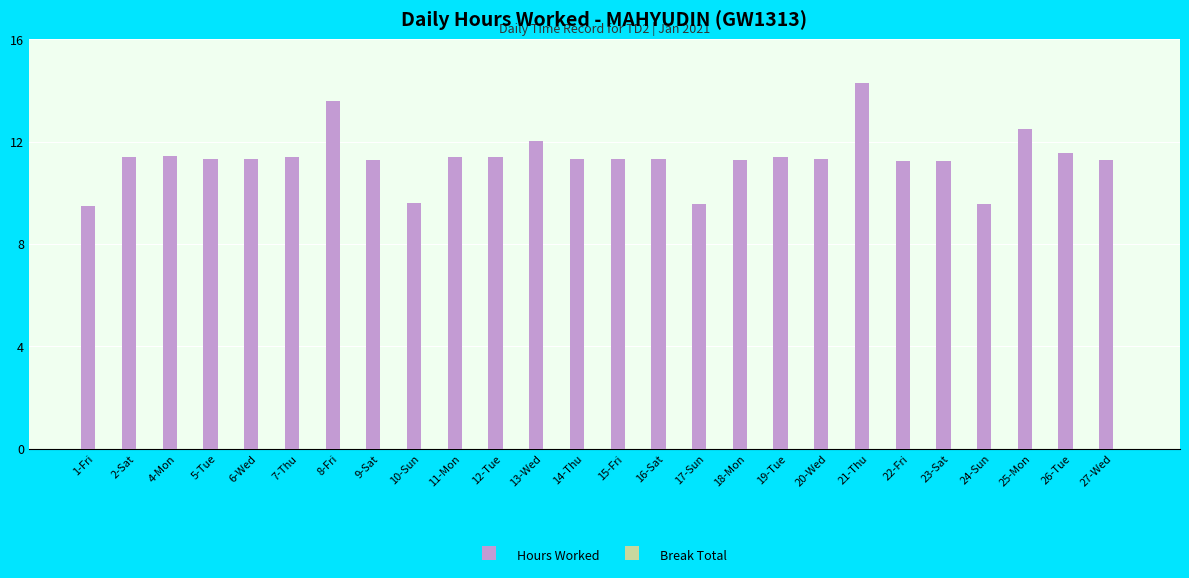

What is the approximate value at 23-Sat?

11.2